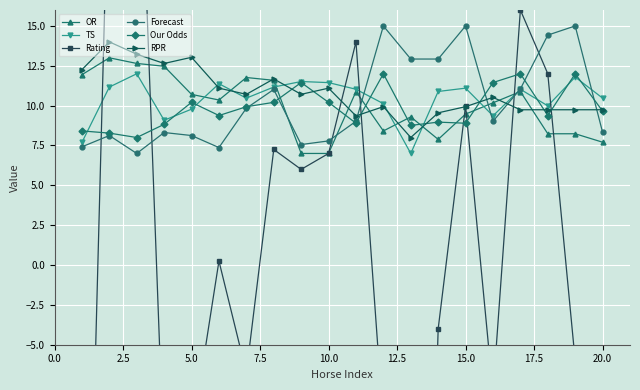

True or false: OR has more than 2 interior local peaks.

True